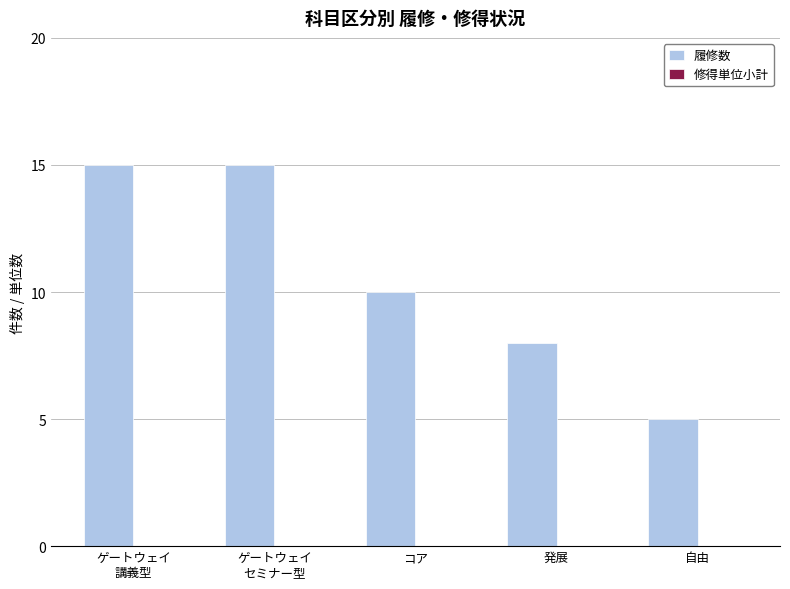

What position from the right is 自由?

1